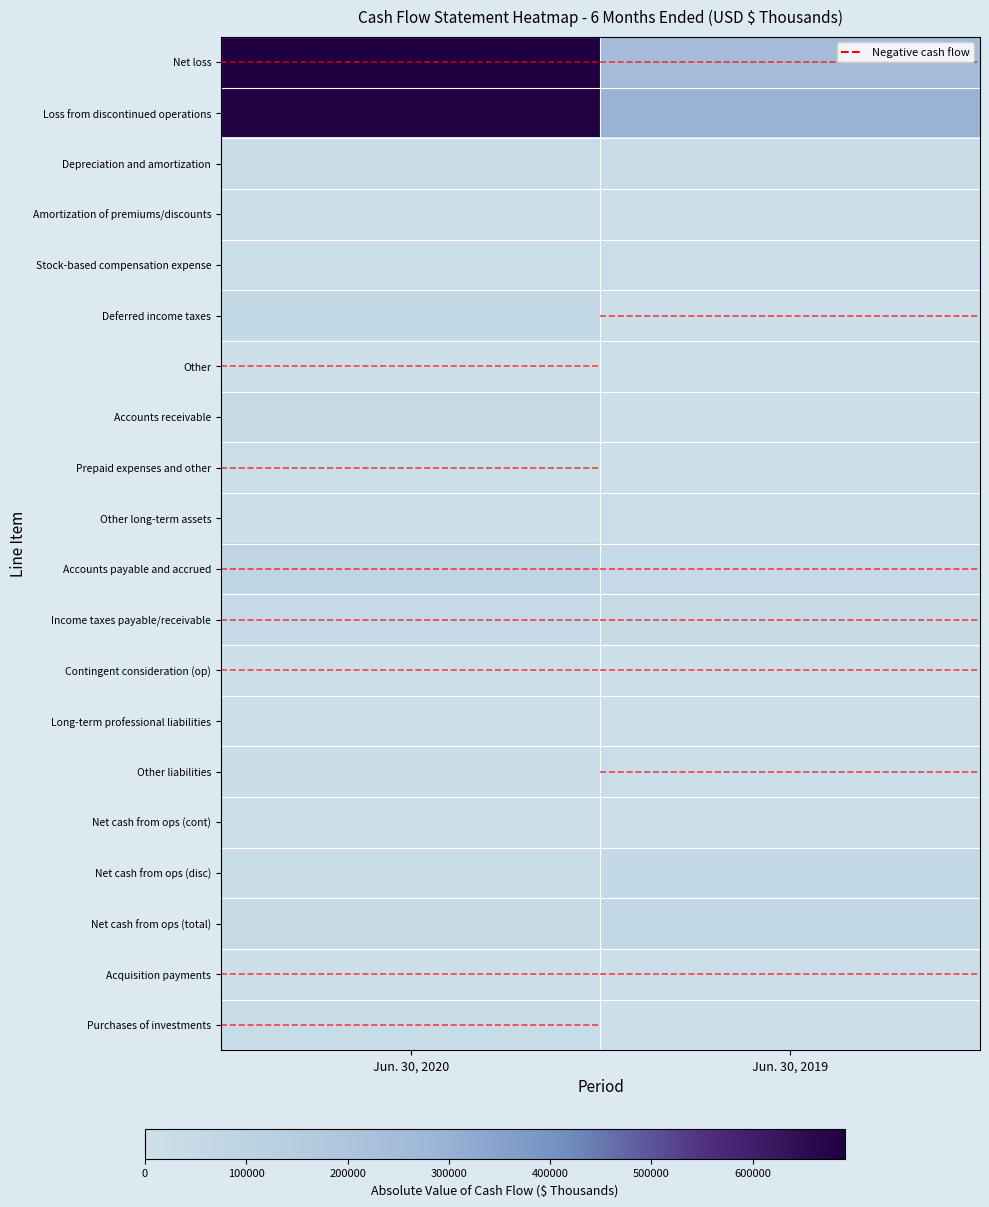

Count the number of categories in the chart.

2